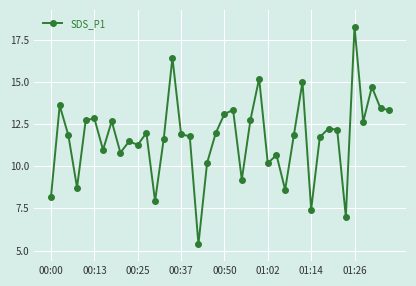

What is the maximum value shown in the chart?

18.3